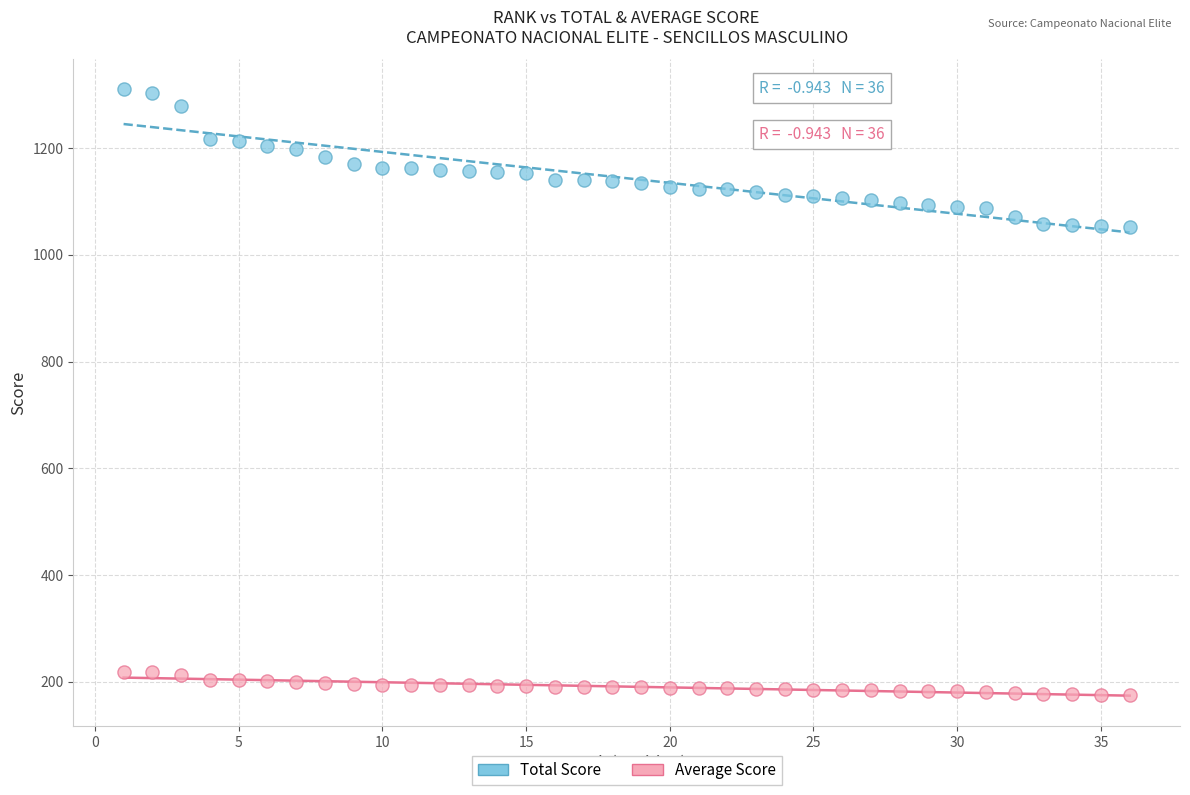

Which series contains the highest Y value?

Total Score